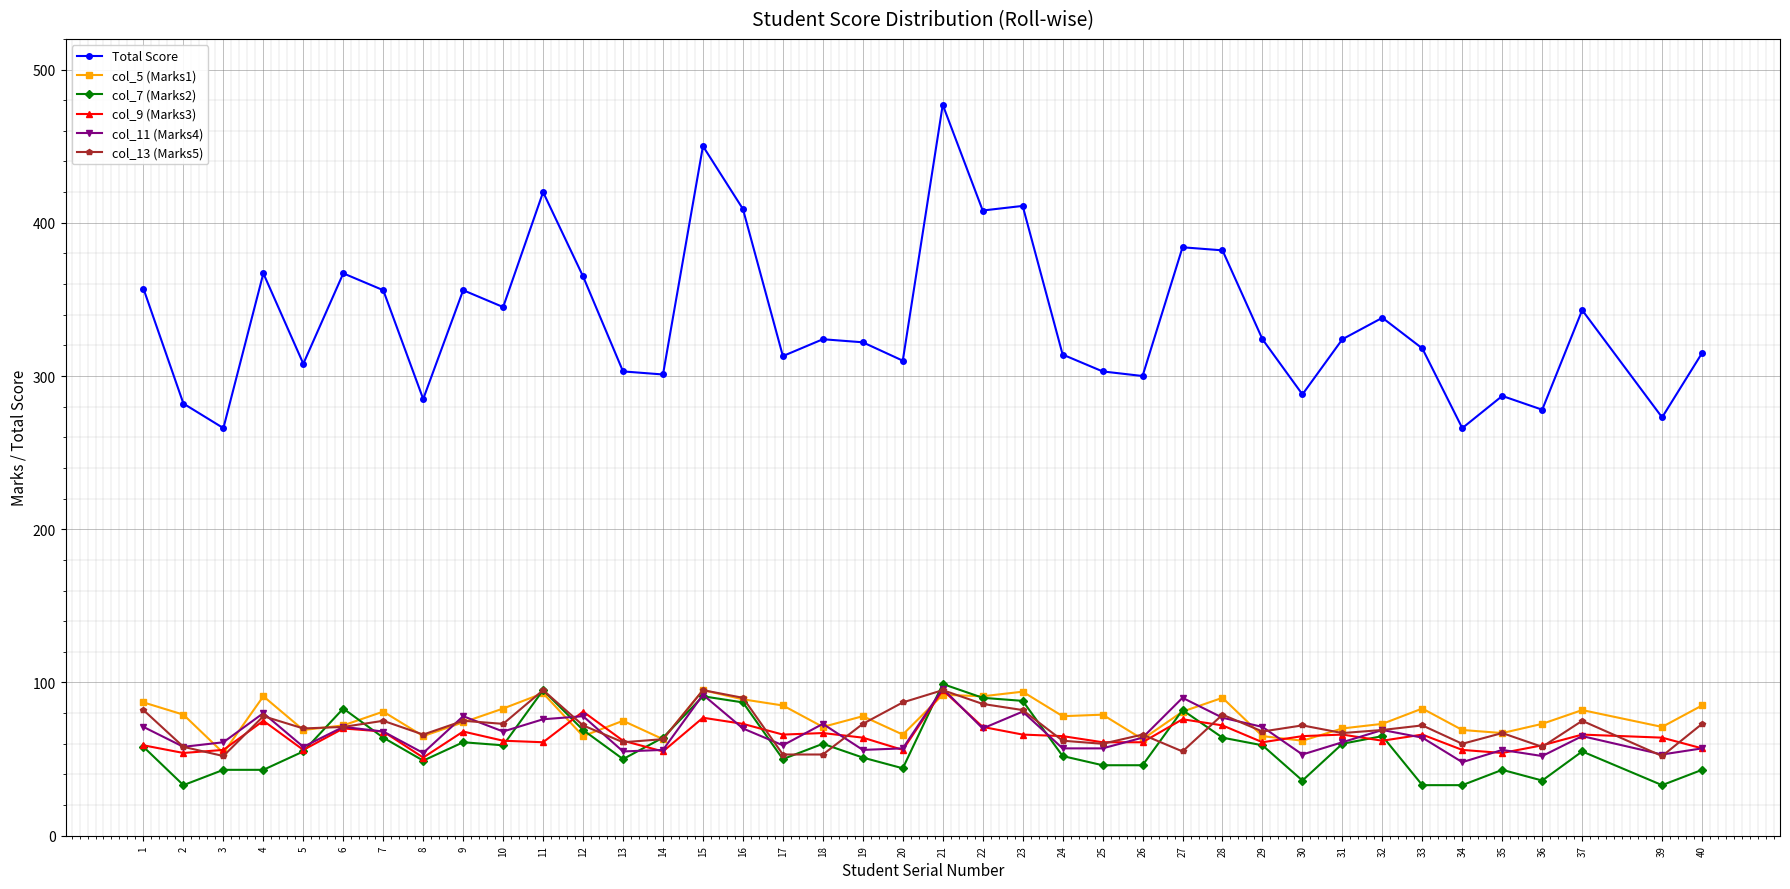

What are all the series names shown in the legend?

Total Score, col_5 (Marks1), col_7 (Marks2), col_9 (Marks3), col_11 (Marks4), col_13 (Marks5)